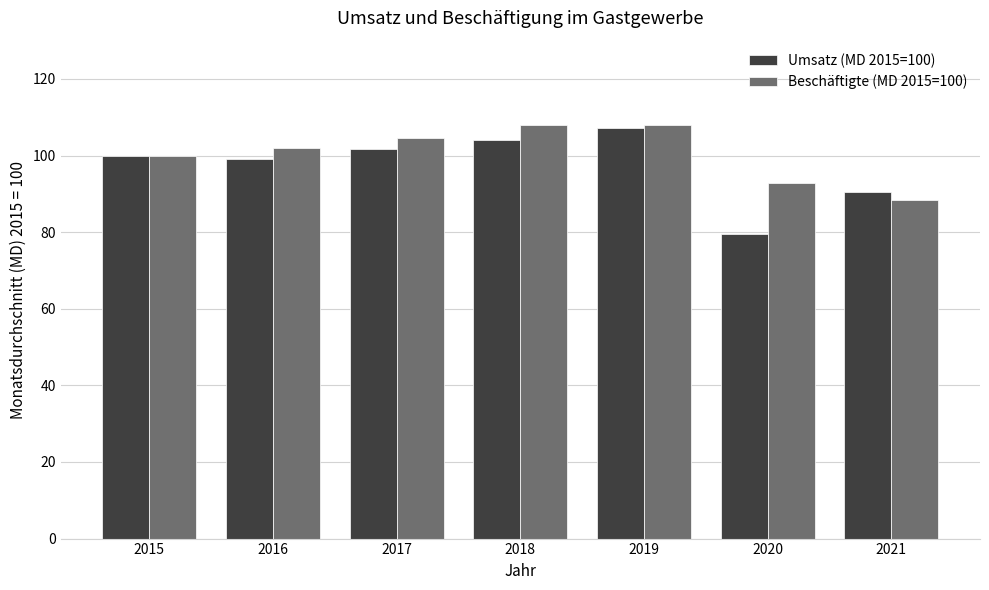

Is the value of Beschäftigte (MD 2015=100) at 2021 greater than the value of Umsatz (MD 2015=100) at 2016?

No